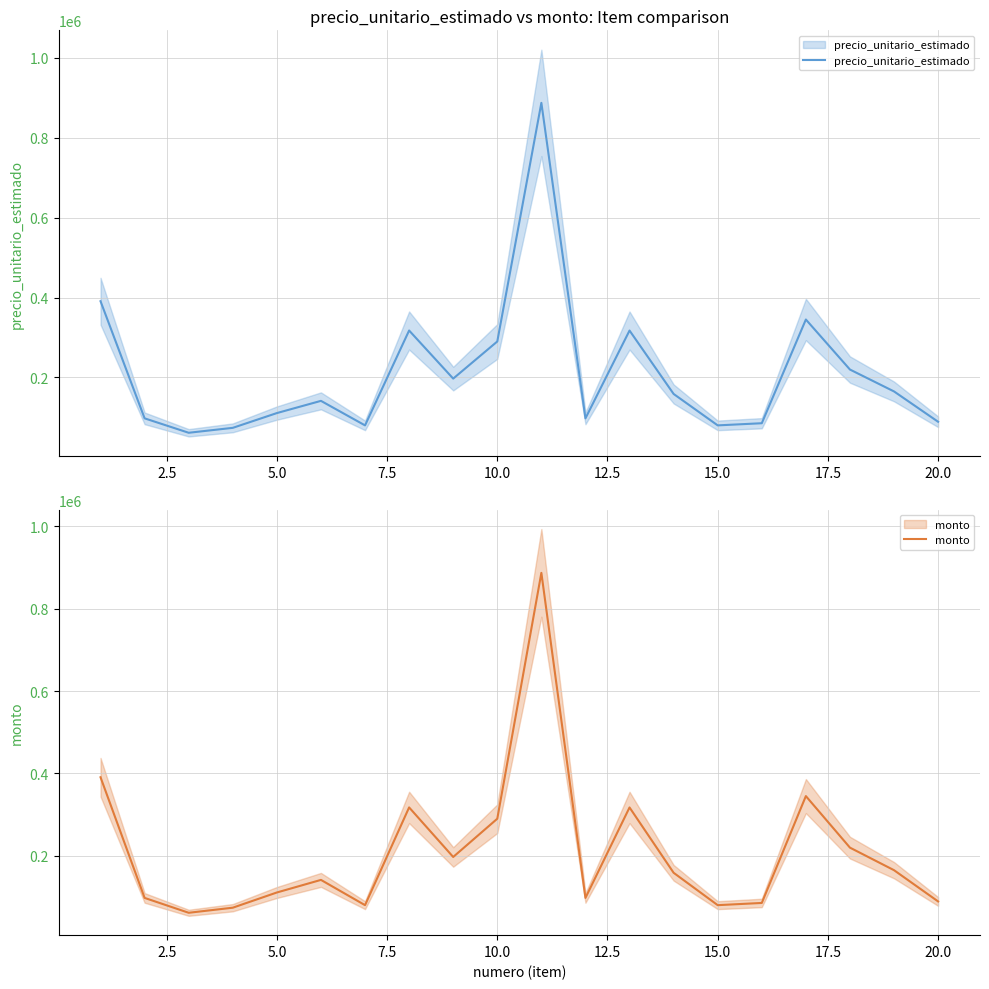

The value of monto at 10.0 is 424577. True or false?

False